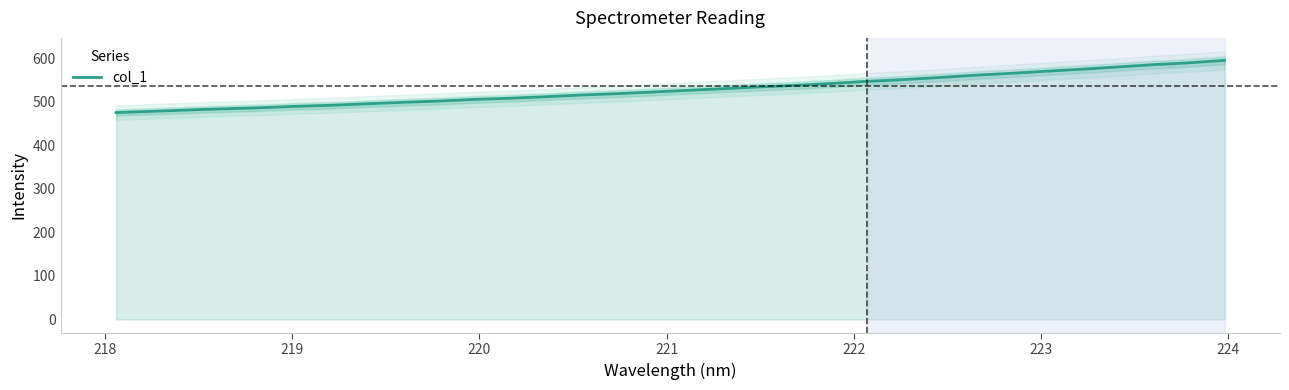

How many data points are above 526?

16